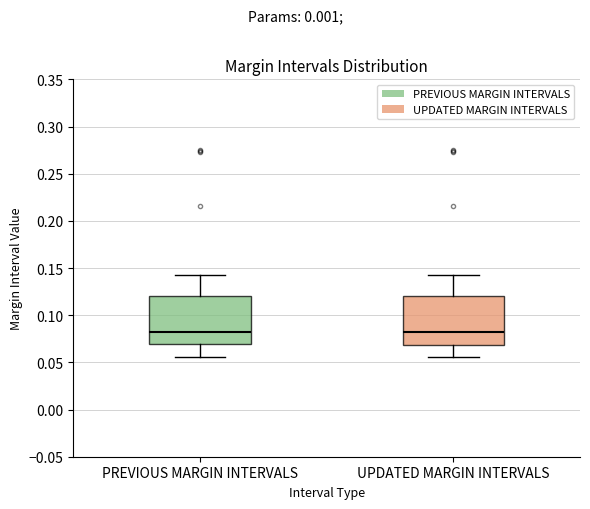

Reading left to right, read every box against the y-axis: the position of its median line, the range the box covers, and the ends of its whiskers. The values are not printed on the chart, so give them approximately, as read against the axis.

PREVIOUS MARGIN INTERVALS: median 0.080, box 0.070 to 0.120, whiskers 0.055 to 0.145
UPDATED MARGIN INTERVALS: median 0.080, box 0.070 to 0.120, whiskers 0.055 to 0.140